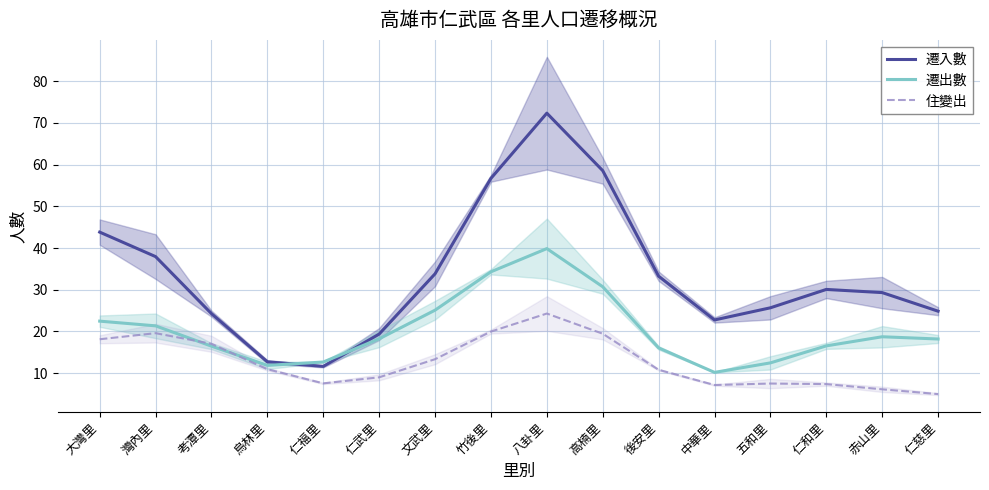

Between which two adjacent categories do 遷出數 and 遷入數 first intersect?

烏林里 and 仁福里